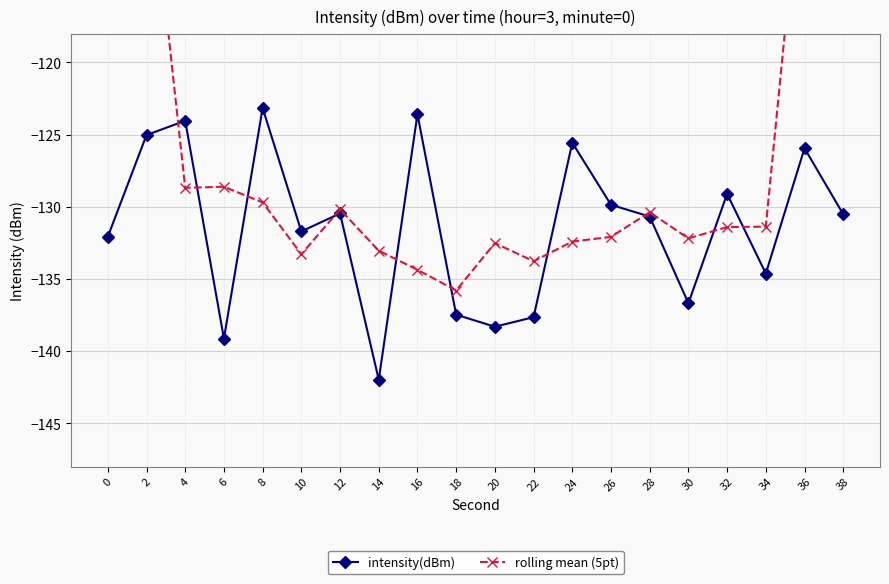

Count the number of categories in the chart.

20